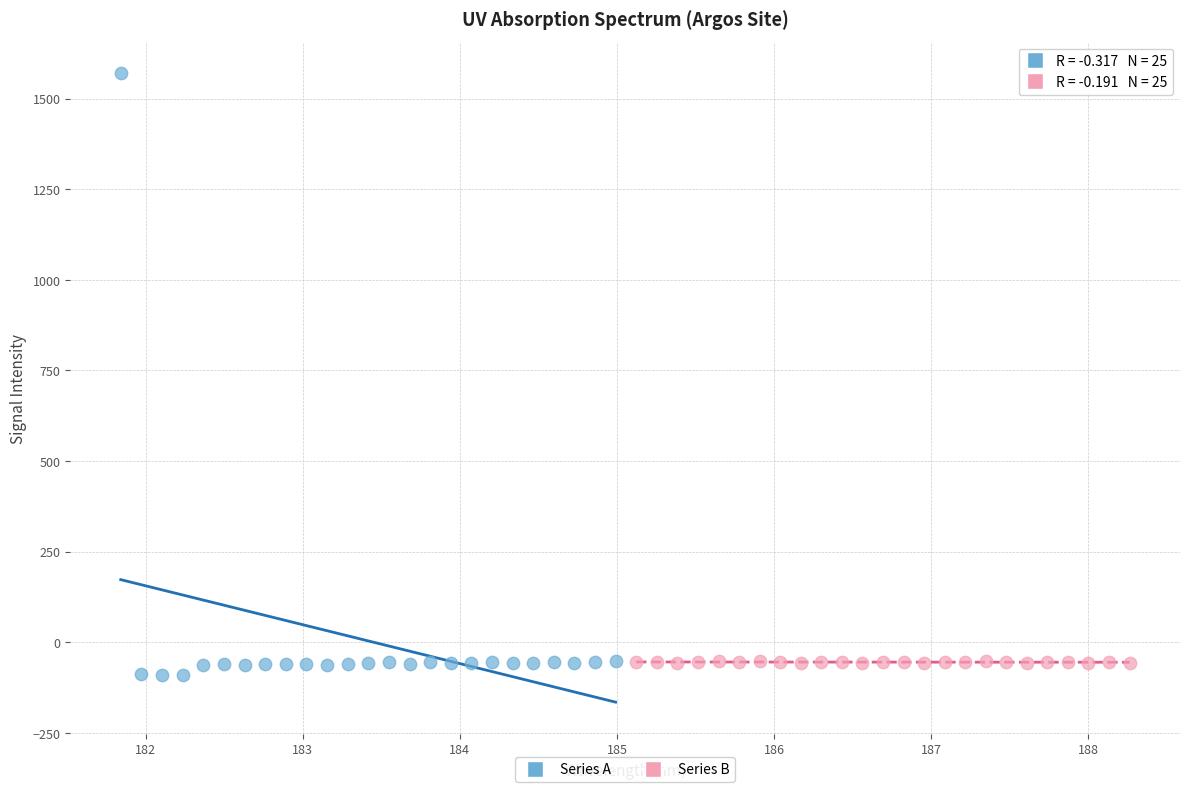

Which series contains the highest Y value?

Series A